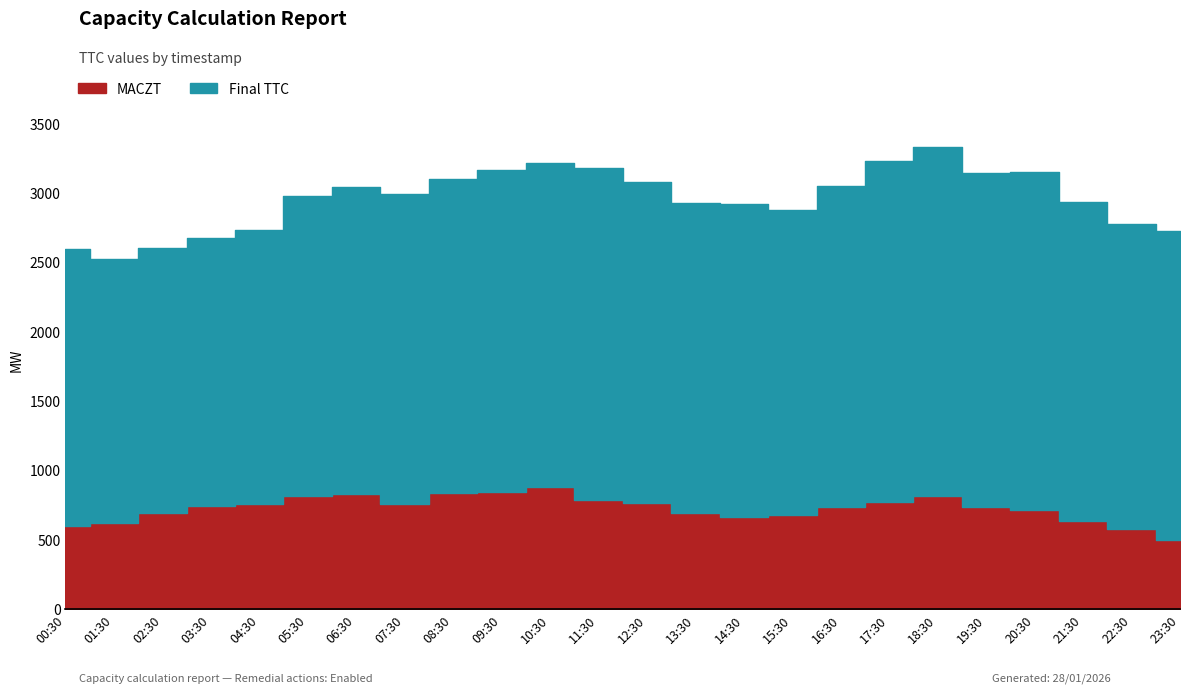

True or false: Final TTC and MACZT intersect in this chart.

False